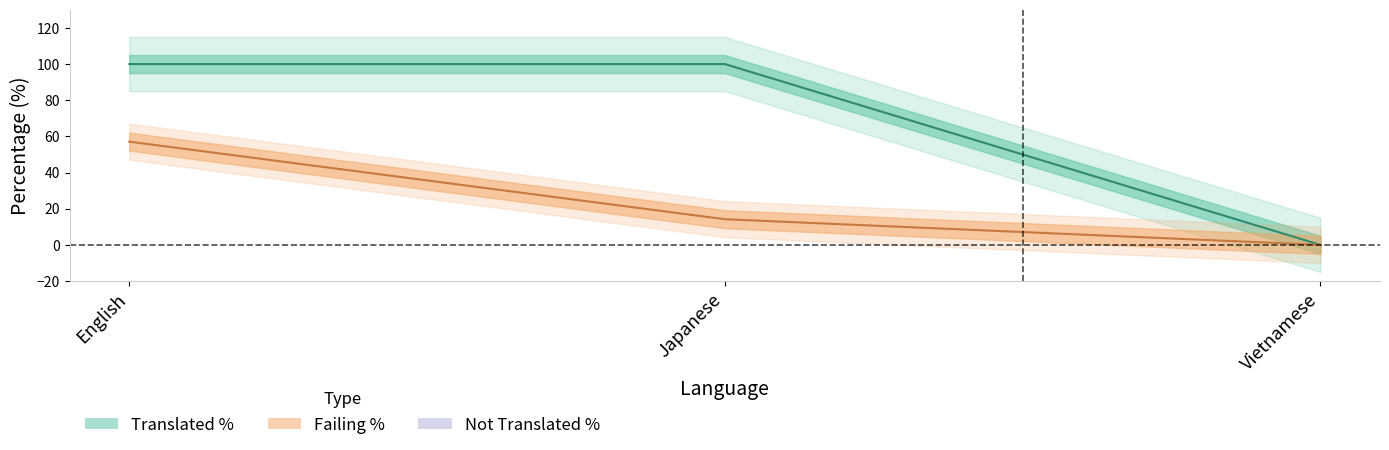

How many positive values does the translated series have?

2